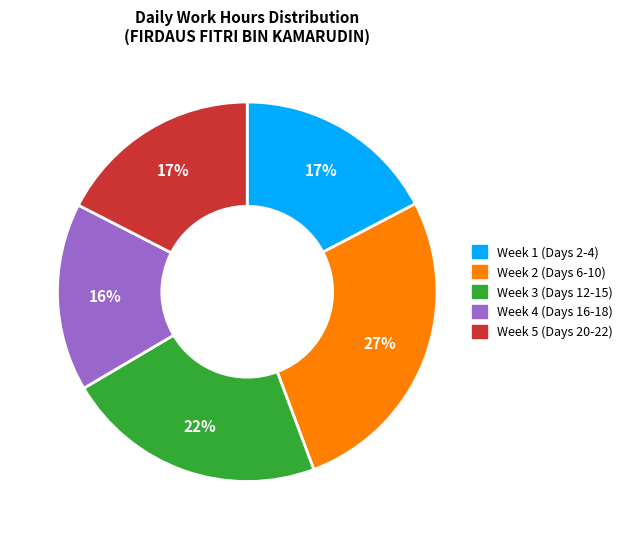

Does any single category account for the majority?

No